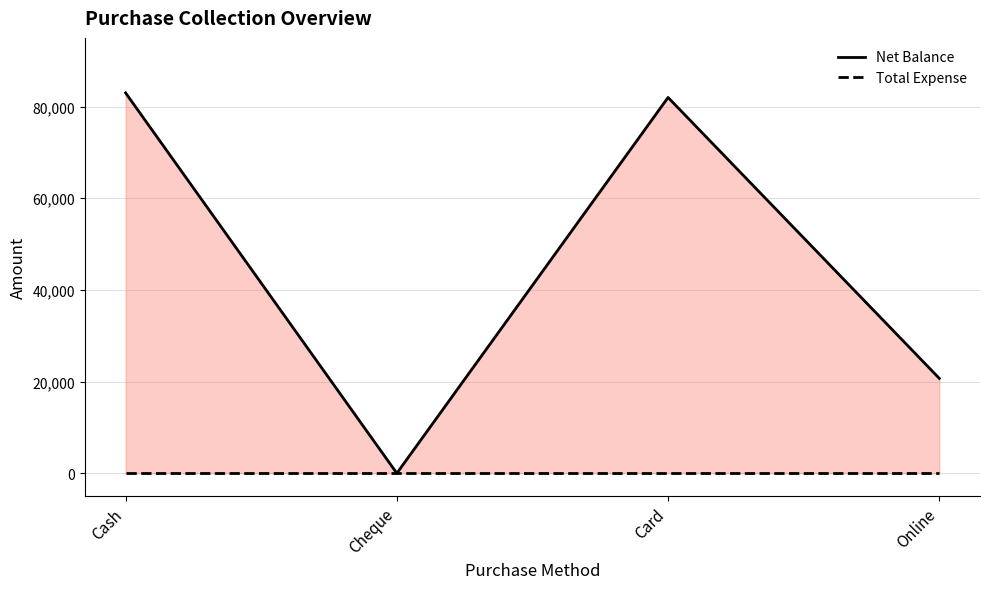

At Card, list the series in order from largest to smallest.

Net Balance, Total Expense